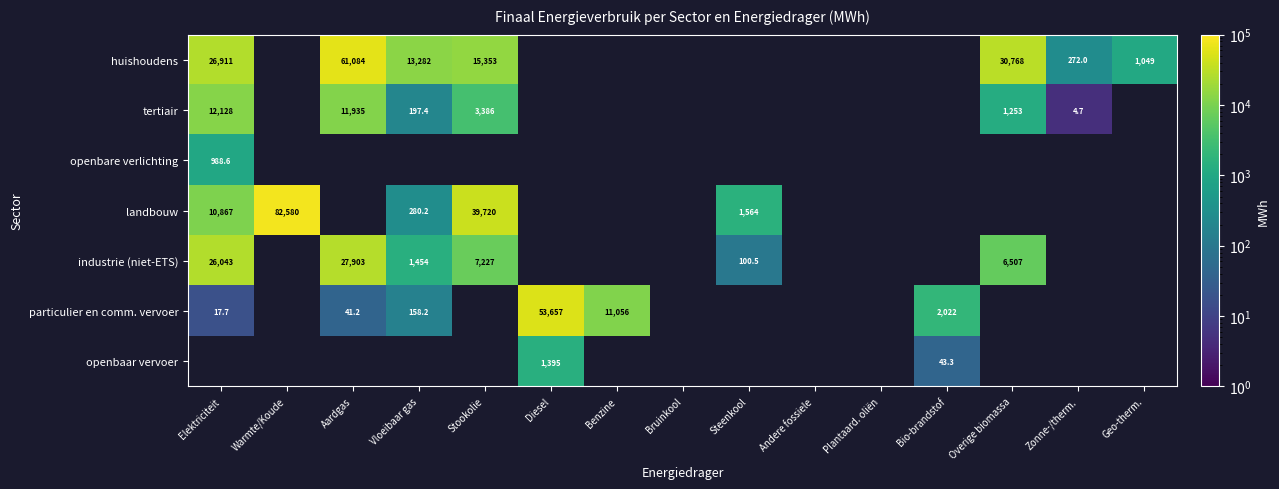

Between Vloeibaar gas and Zonne-/therm., which is larger?

Vloeibaar gas